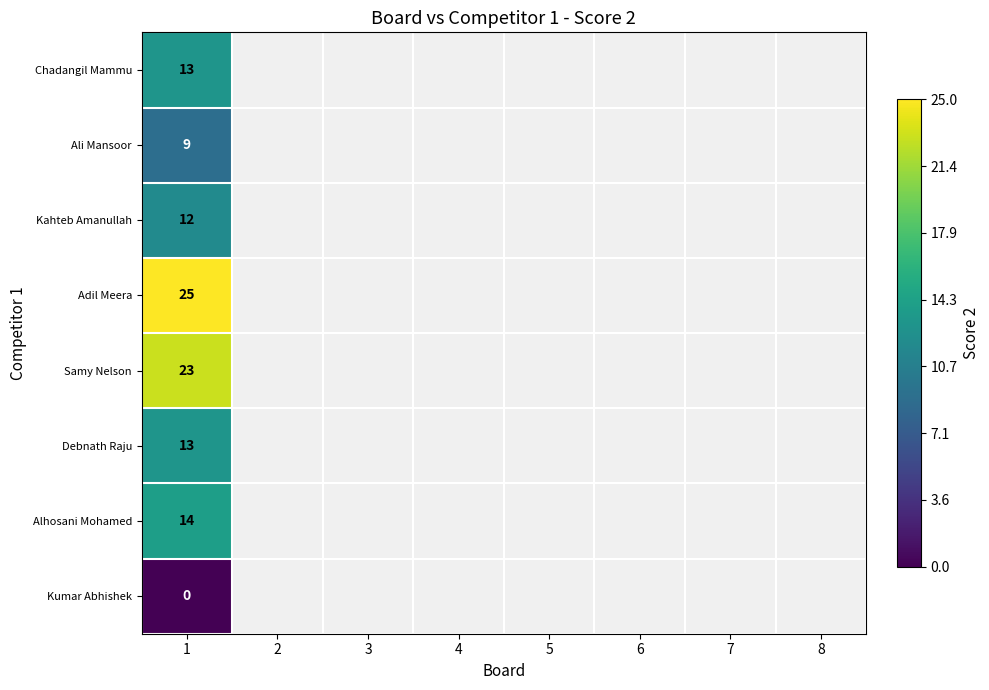

At which category is the sum across all series the highest?

1